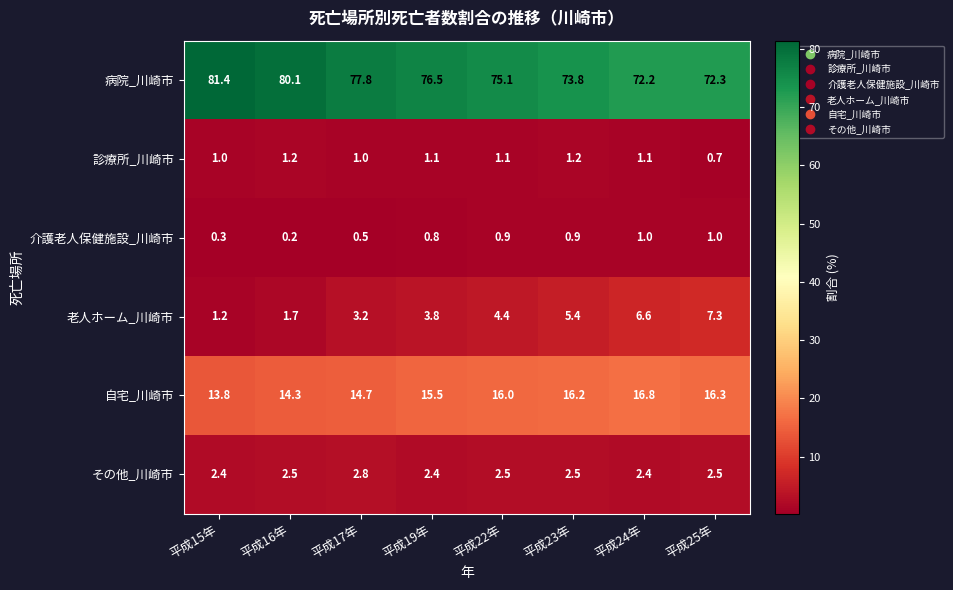

Which series changed the most between 平成16年 and 平成23年?

病院_川崎市